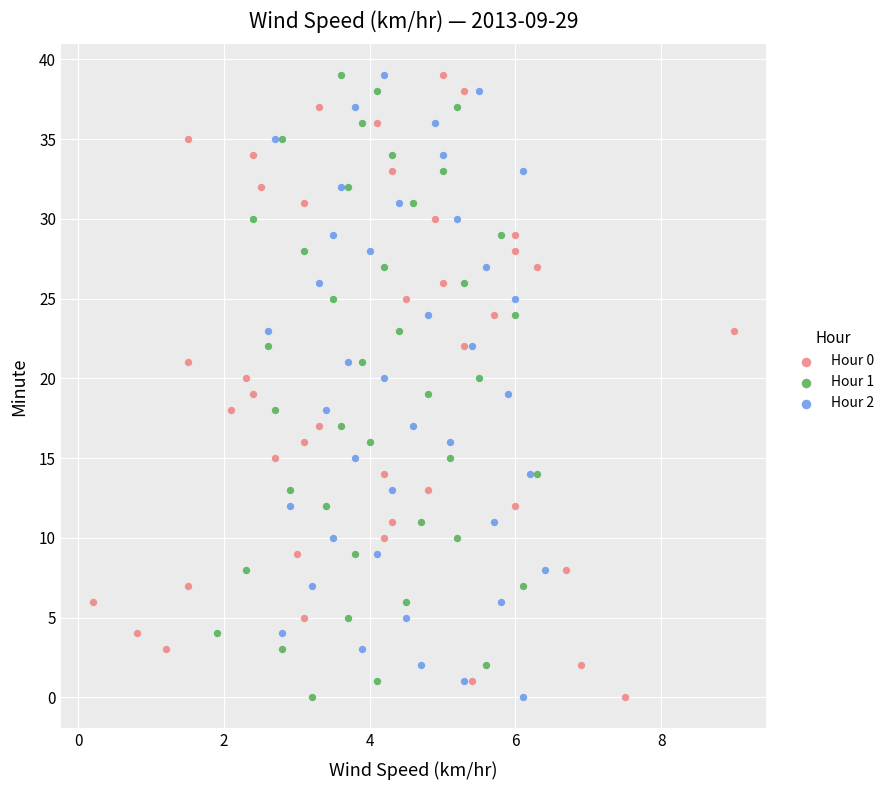

What are all the series names shown in the legend?

Hour 0, Hour 1, Hour 2